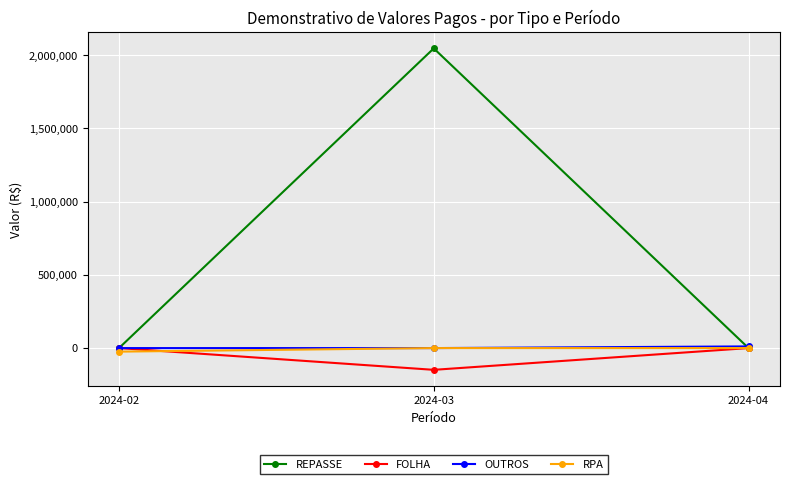

What is the difference between the maximum and minimum values in the RPA series?

24221.6